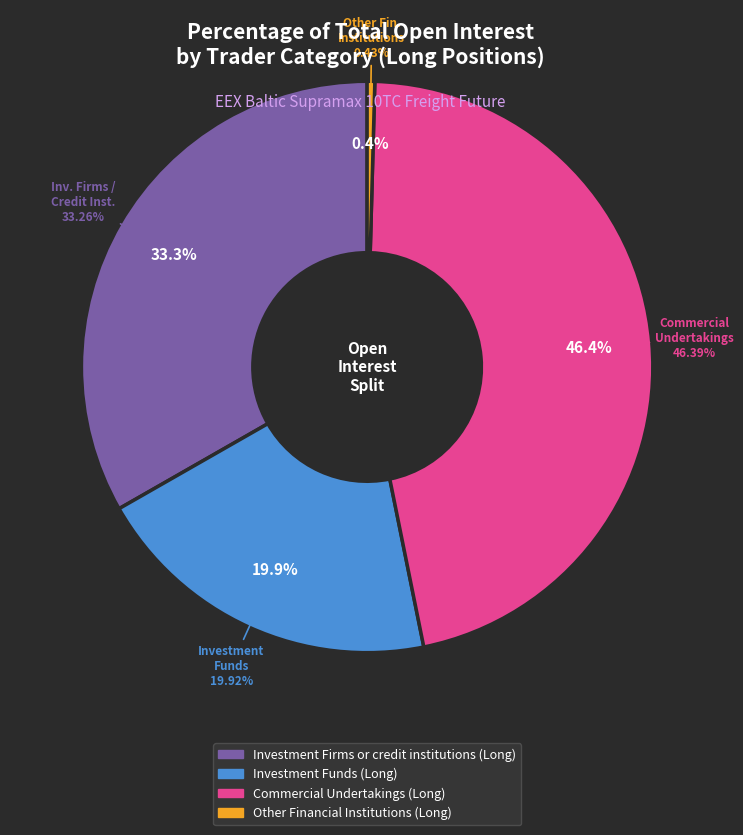

Is Other Financial Institutions (Long) the majority of the pie?

No